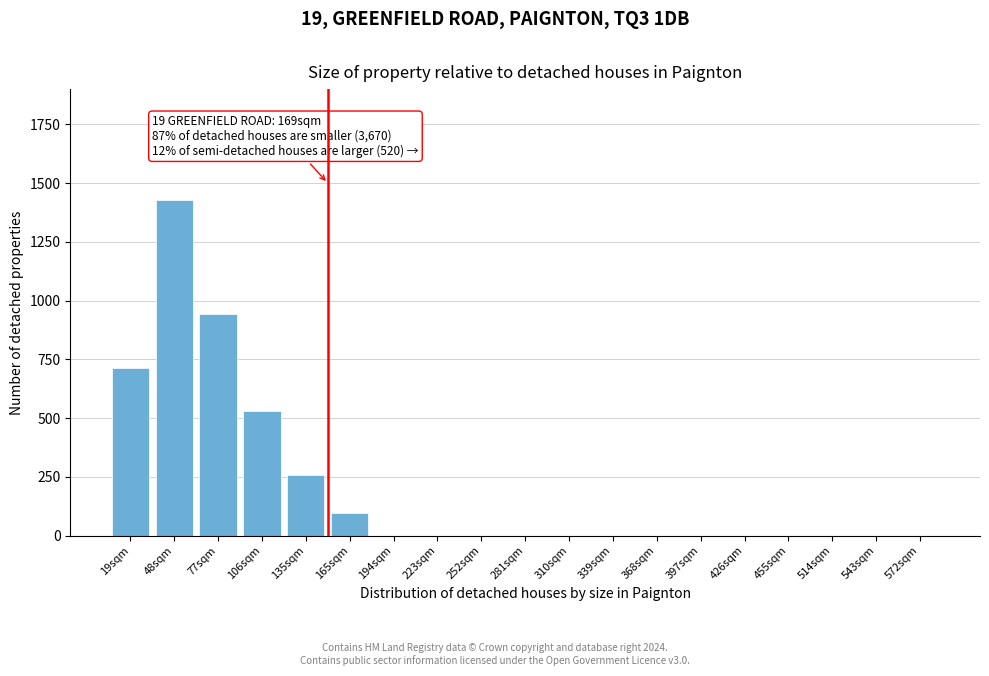

Reading left to right, transcribe all the data shown in this chart.

19sqm=714	48sqm=1429	77sqm=944	106sqm=531	135sqm=257	165sqm=98	194sqm=0	223sqm=0	252sqm=0	281sqm=0	310sqm=0	339sqm=0	368sqm=0	397sqm=0	426sqm=0	455sqm=0	514sqm=0	543sqm=0	572sqm=0